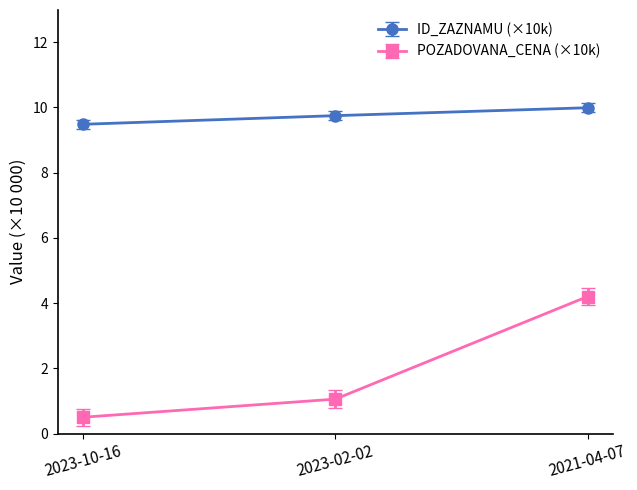

What is the greatest value displayed?

10.0